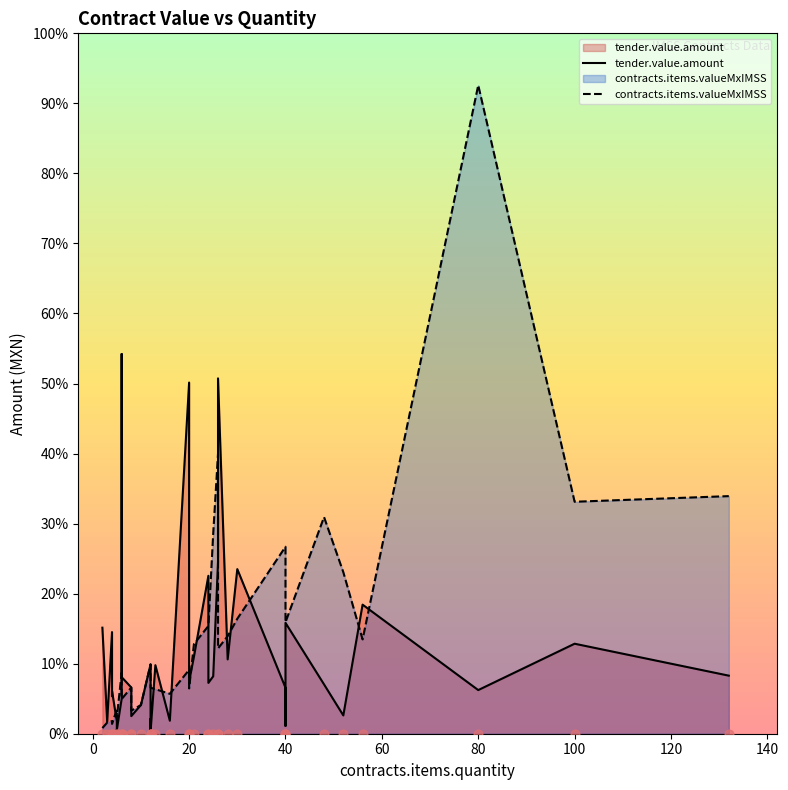

Is the value of tender.value.amount at 31 greater than the value of contracts.items.valueMxIMSS at 28?

No